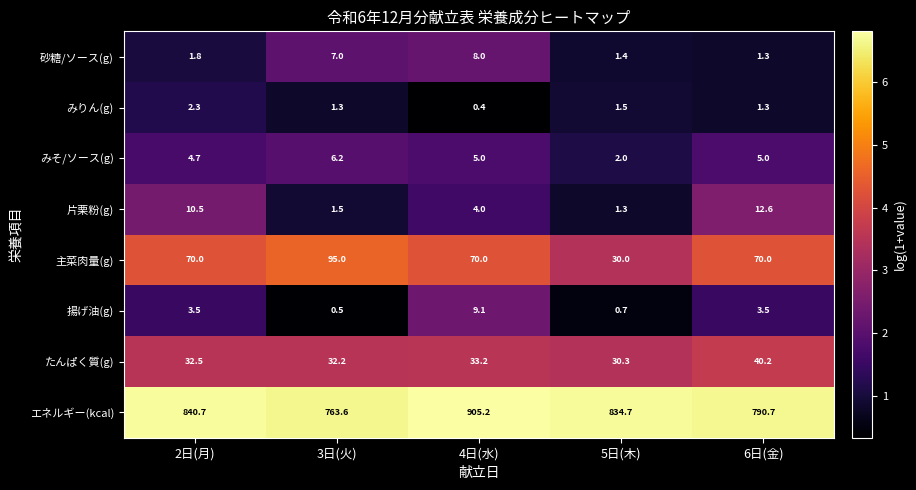

At how many categories does at least one series exceed 0?

5